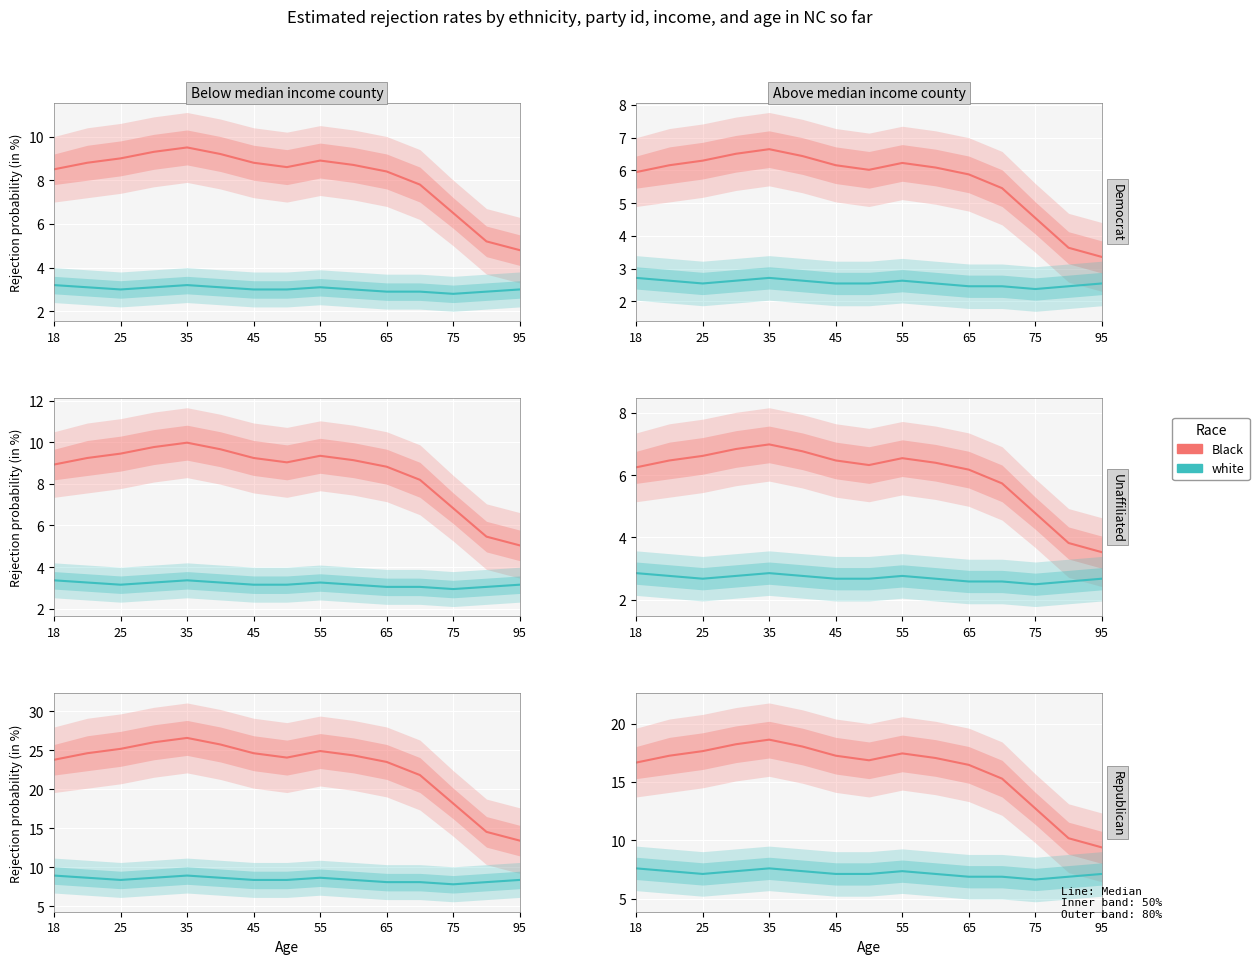

True or false: white and Black cross at least once.

False